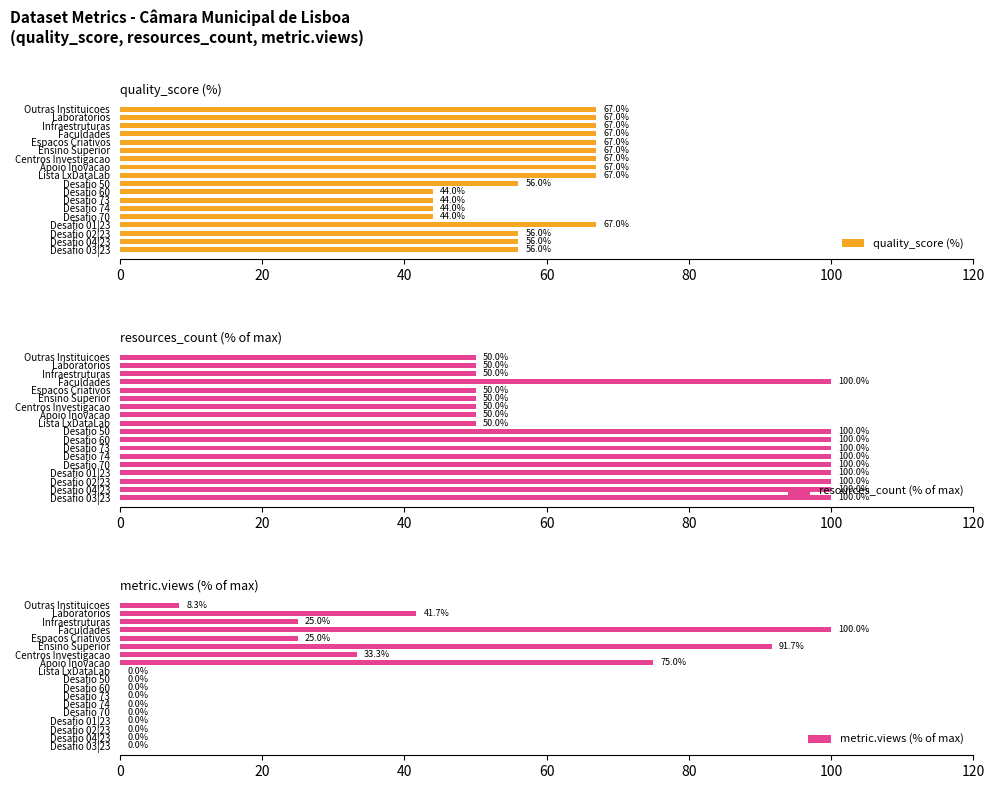

What are all the series names shown in the legend?

quality_score (%), resources_count (% of max), metric.views (% of max)